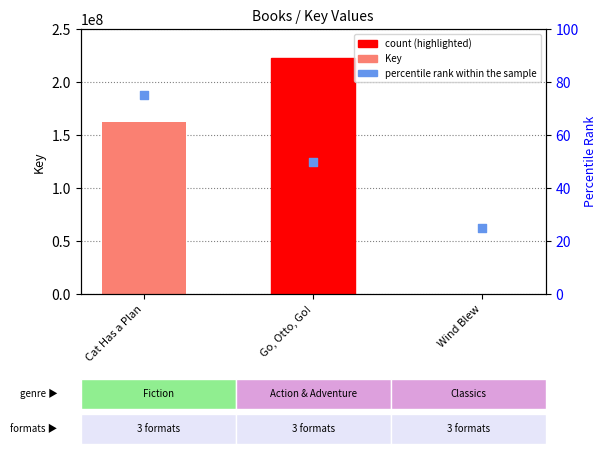

Which series contains the lowest Y value?

percentile rank within the sample